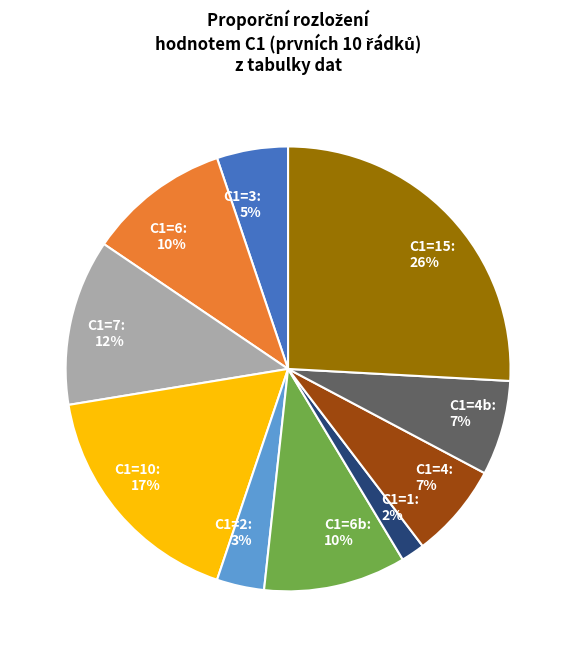

Is it true that C1=6: 10% is 20% of the pie?

False